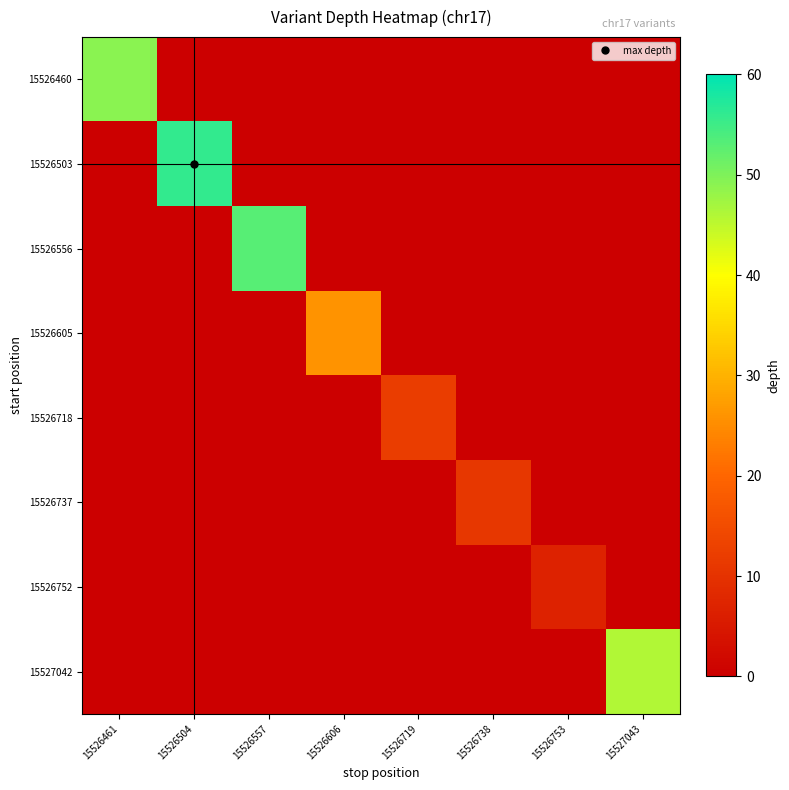

At which category is the sum across all series the highest?

15526504